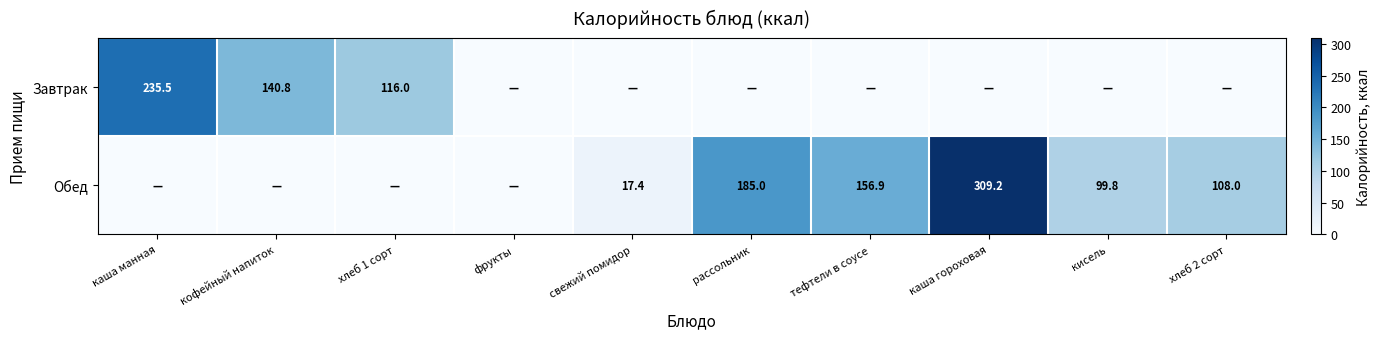

The Завтрак series shows 50.0 at хлеб 1 сорт. True or false?

False